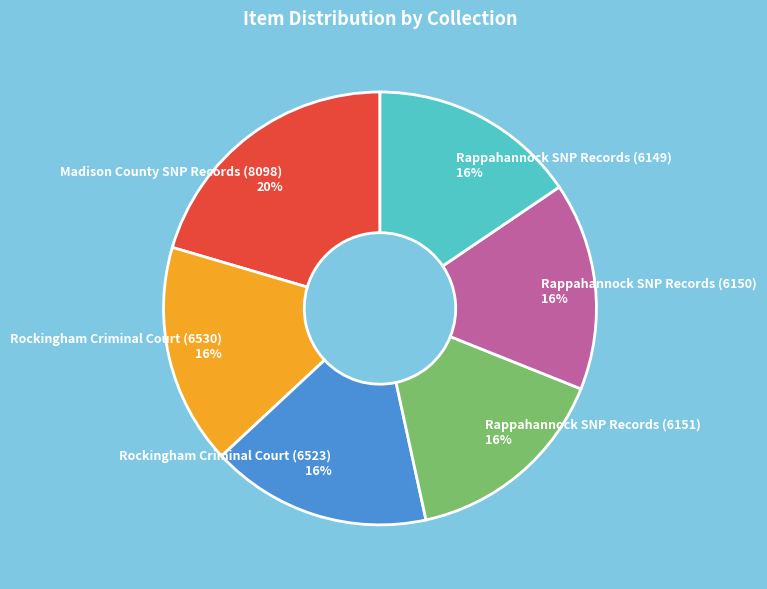

What is the ratio of the value at Rappahannock SNP Records (6150) to the value at Rappahannock SNP Records (6151)?

1.0